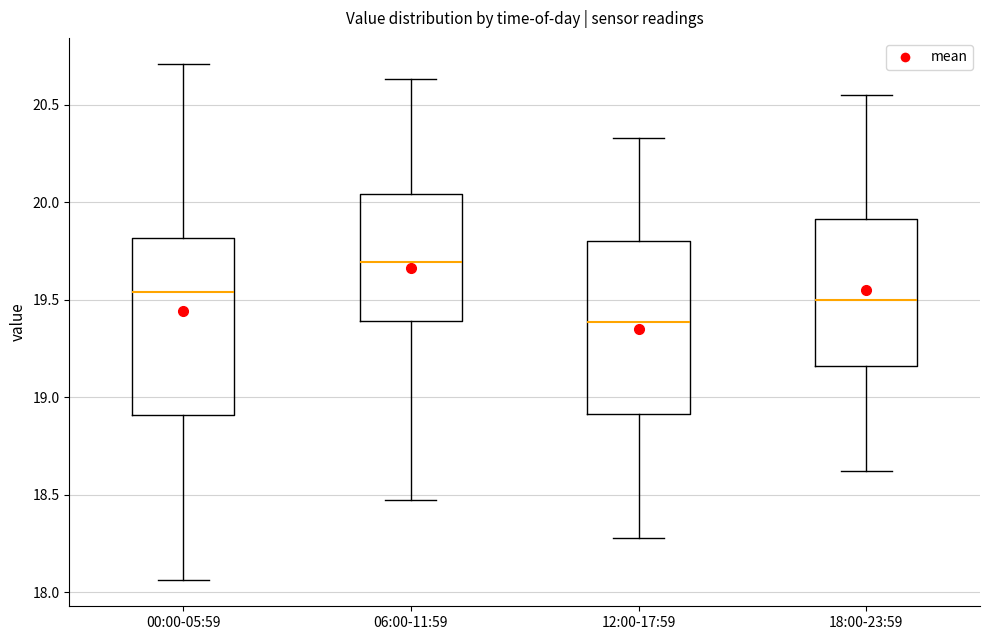

Reading left to right, read every box against the y-axis: the position of its median line, the range the box covers, and the ends of its whiskers. The values are not printed on the chart, so give them approximately, as read against the axis.

00:00-05:59: median 19.55, box 18.90 to 19.80, whiskers 18.05 to 20.70
06:00-11:59: median 19.70, box 19.40 to 20.05, whiskers 18.45 to 20.65
12:00-17:59: median 19.40, box 18.90 to 19.80, whiskers 18.30 to 20.35
18:00-23:59: median 19.50, box 19.15 to 19.90, whiskers 18.60 to 20.55